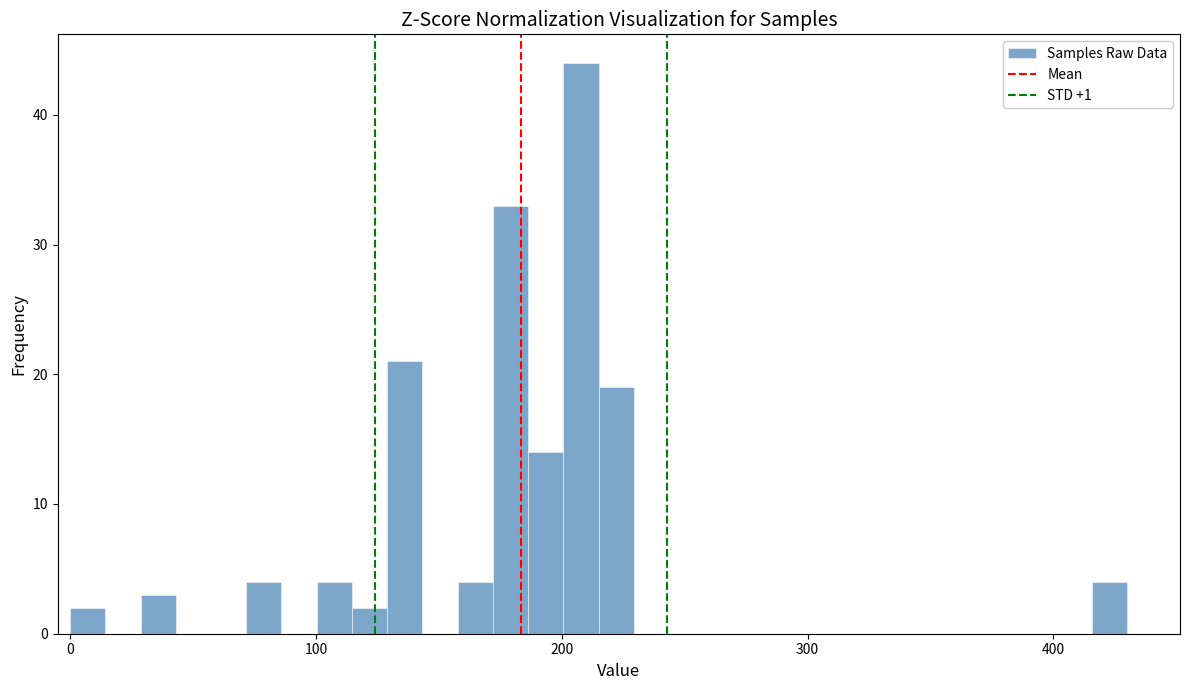

Around what value on the x-axis is the tallest bar? Give the approximate position of its centre, as read against the axis.

210